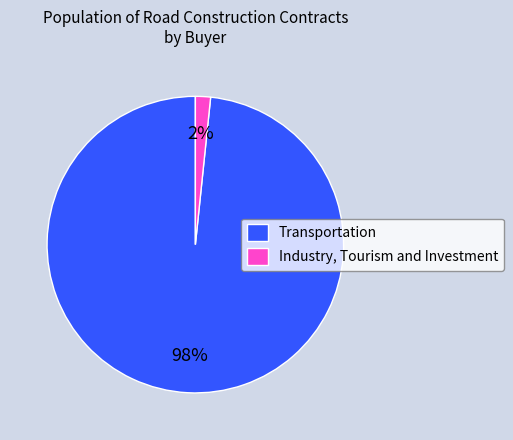

To the nearest percent, what percentage of the pie is Transportation?

98%